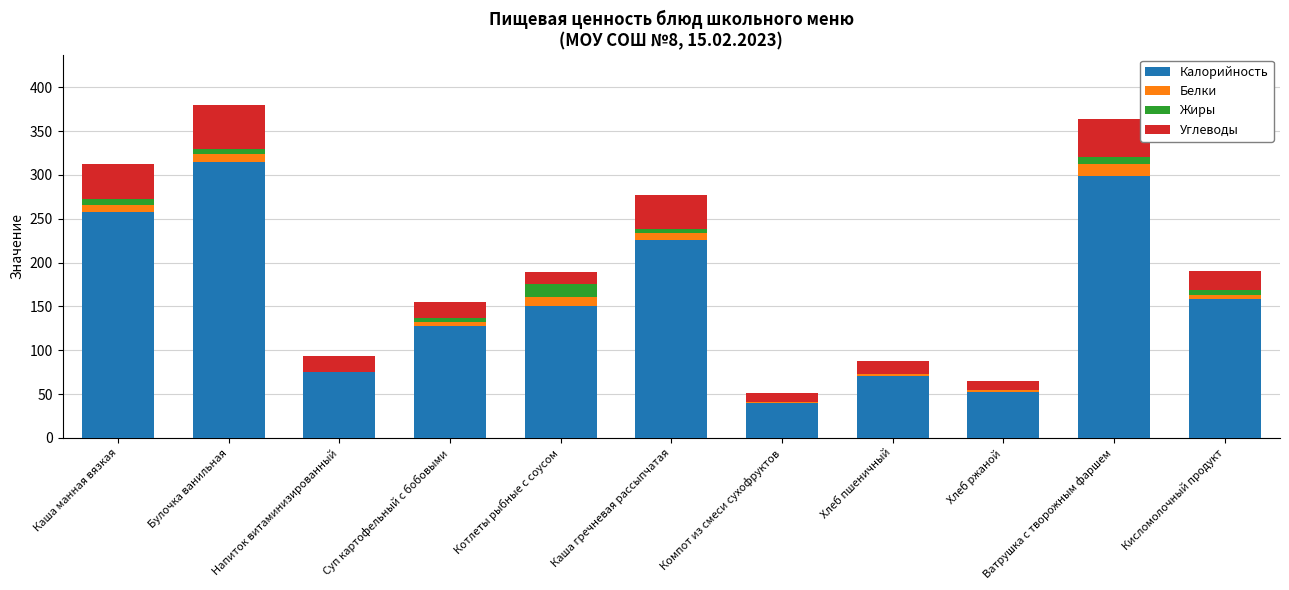

The Калорийность series shows 19.7 at Компот из смеси сухофруктов. True or false?

False